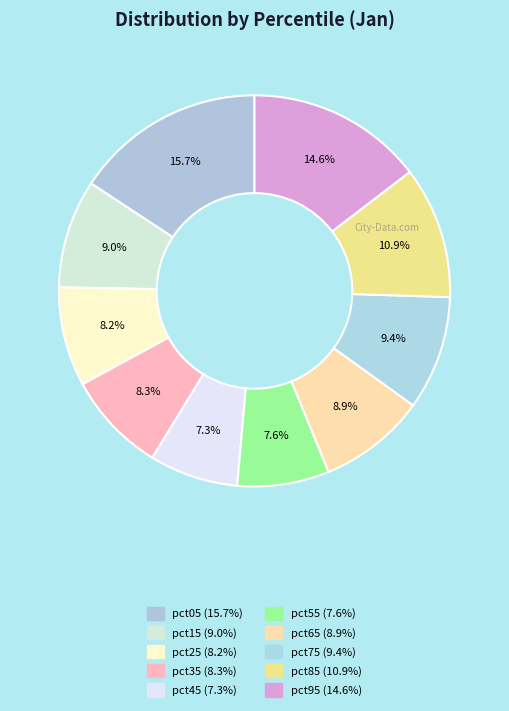

Combined, what portion of the pie is pct35 and pct75?

17.8%